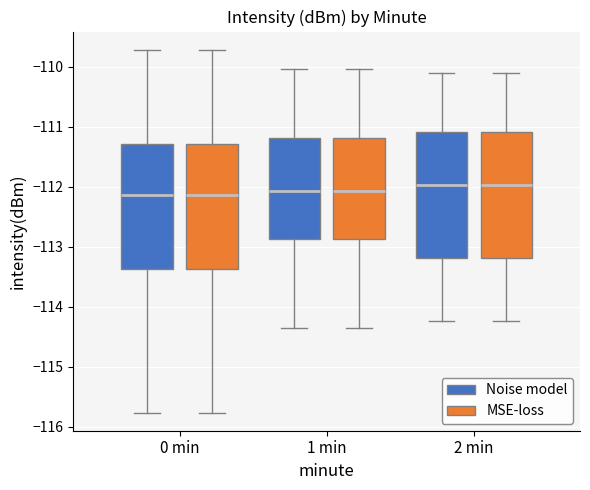

Reading left to right, transcribe this box plot: for each box, give where its median line is, the range the box spans, and where its two whiskers end, as read against the y-axis. The values are not printed on the chart, so give them approximately, as read against the axis.

0 min (Noise model): median -112.1, box -113.4 to -111.3, whiskers -115.8 to -109.7
0 min (MSE-loss): median -112.1, box -113.4 to -111.3, whiskers -115.8 to -109.7
1 min (Noise model): median -112.1, box -112.9 to -111.2, whiskers -114.4 to -110.0
1 min (MSE-loss): median -112.1, box -112.9 to -111.2, whiskers -114.4 to -110.0
2 min (Noise model): median -112.0, box -113.2 to -111.1, whiskers -114.2 to -110.1
2 min (MSE-loss): median -112.0, box -113.2 to -111.1, whiskers -114.2 to -110.1